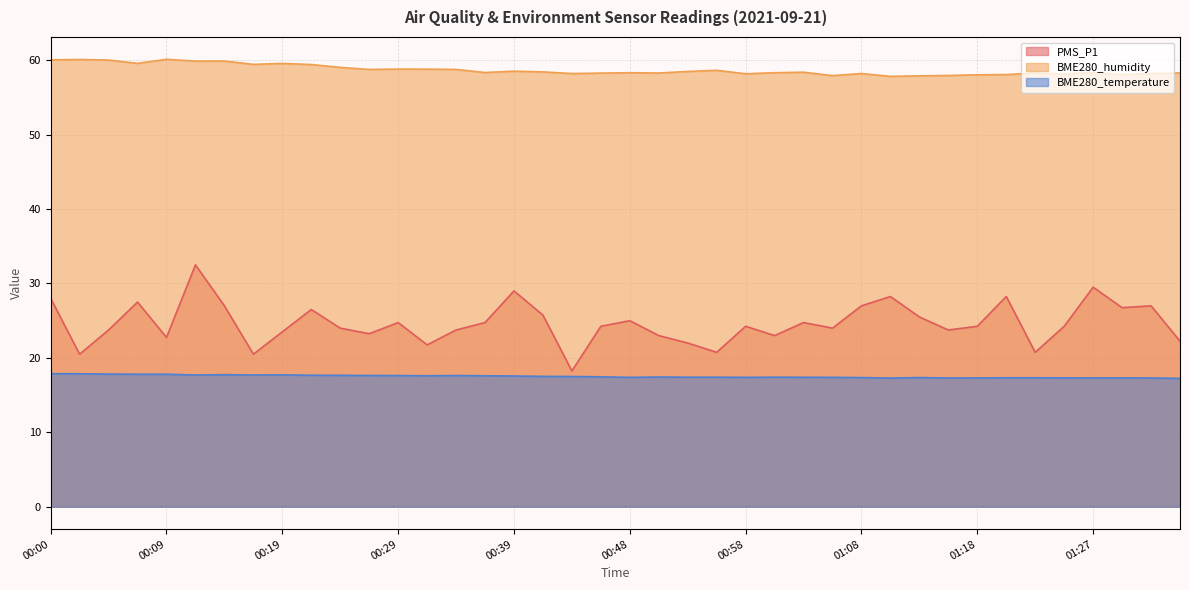

The PMS_P1 series shows 24.8 at 00:29. True or false?

True